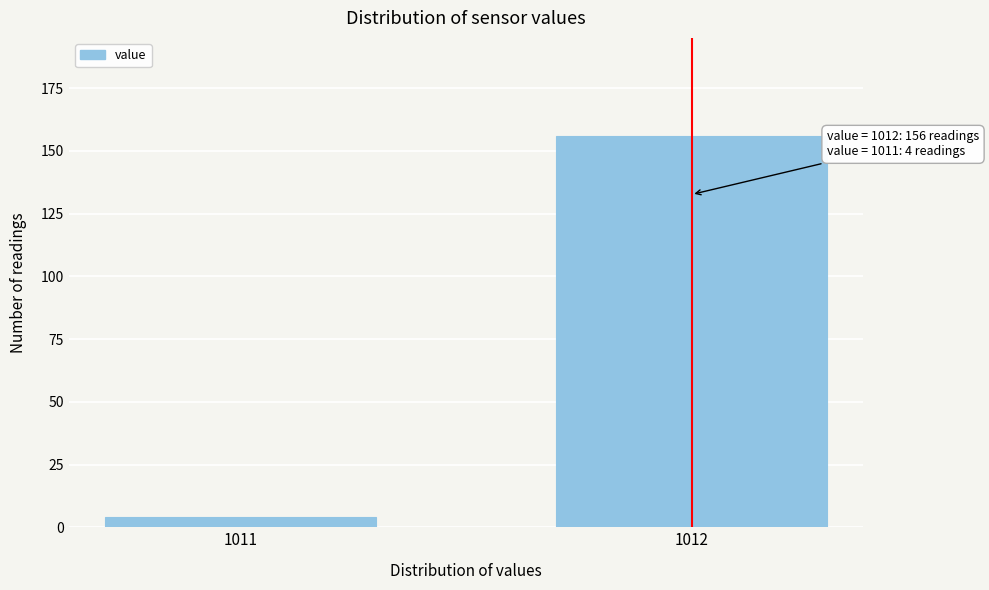

Reading right to left, list all the values displayed in this chart.

156	4